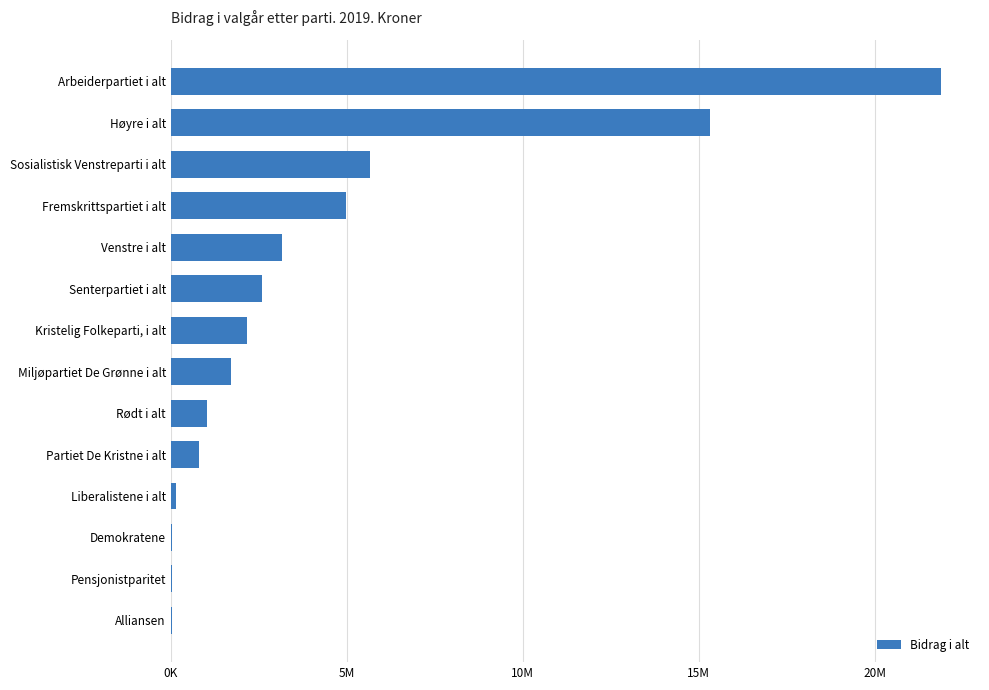

Are the bars horizontal?

Yes